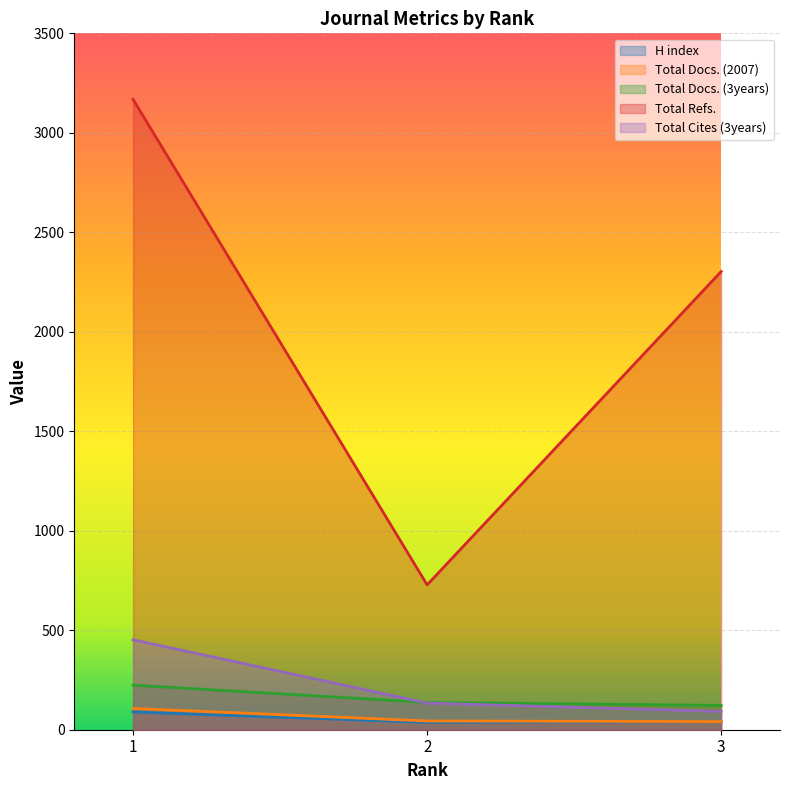

Is it true that Total Docs. (3years) equals 122 at 3?

True